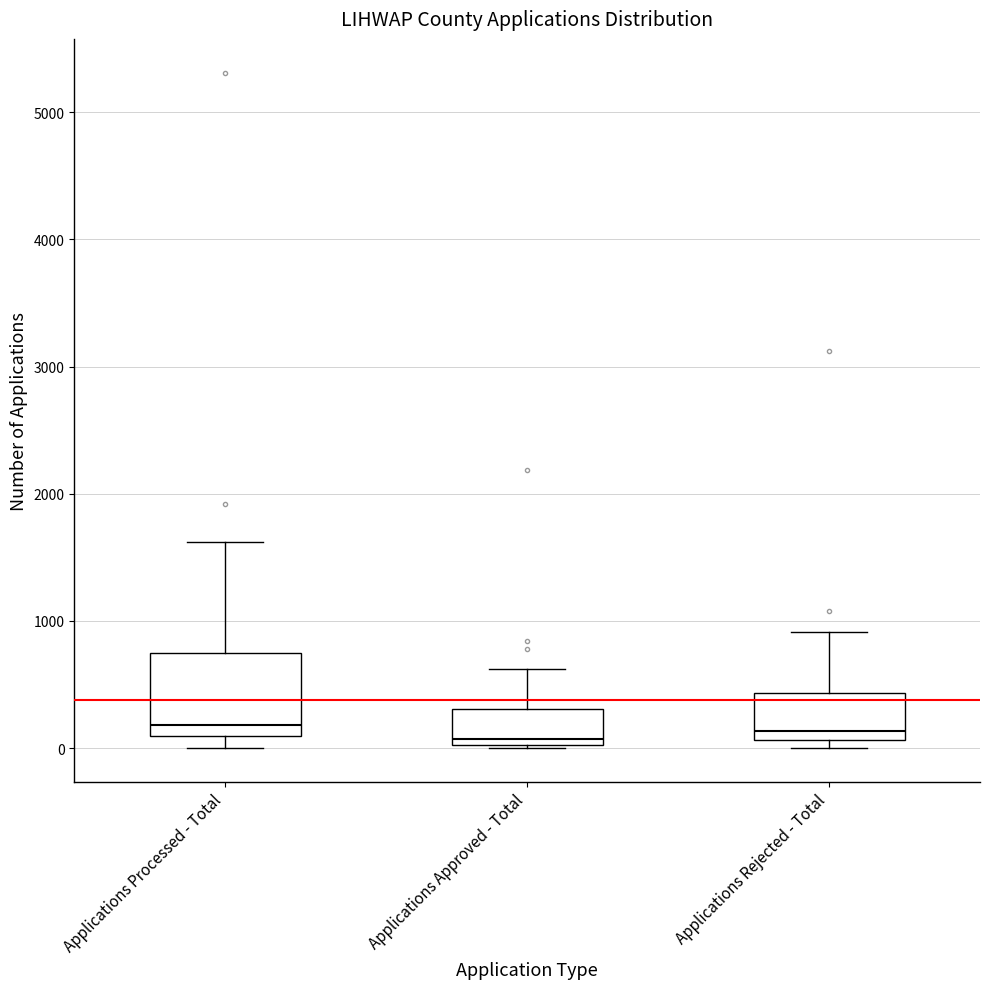

Reading left to right, transcribe this box plot: for each box, give where its median line is, the range the box spans, and where its two whiskers end, as read against the y-axis. The values are not printed on the chart, so give them approximately, as read against the axis.

Applications Processed - Total: median 200, box 100 to 700, whiskers 0 to 1600
Applications Approved - Total: median 100, box 0 to 300, whiskers 0 to 600
Applications Rejected - Total: median 100 (just above the box's lower edge), box 100 to 400, whiskers 0 to 900